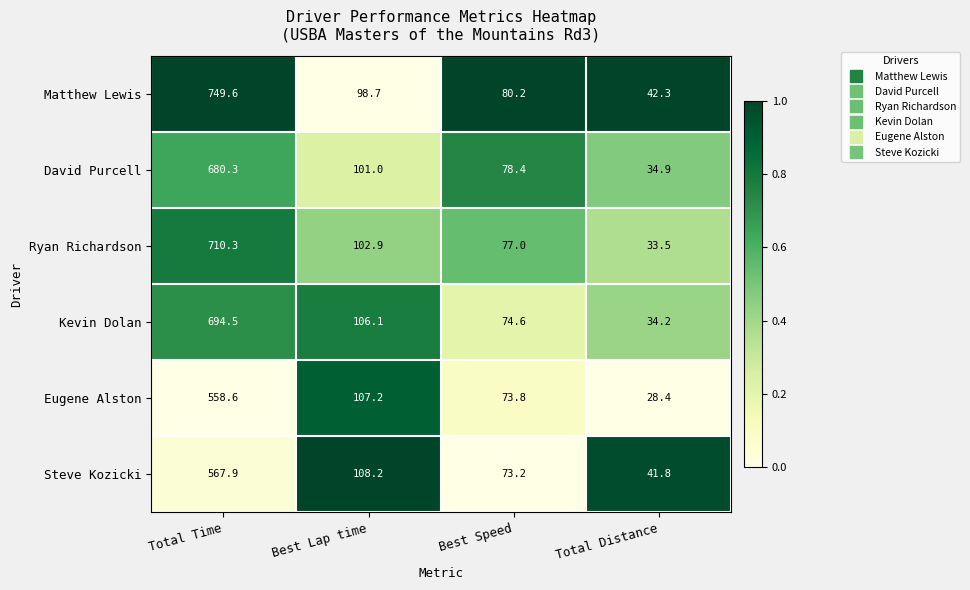

Which series has the widest spread of values?

Matthew Lewis